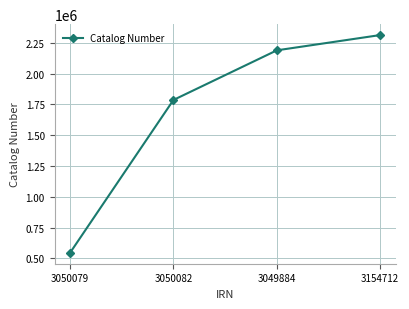

Rank the categories by value from highest to lowest.

3154712, 3049884, 3050082, 3050079